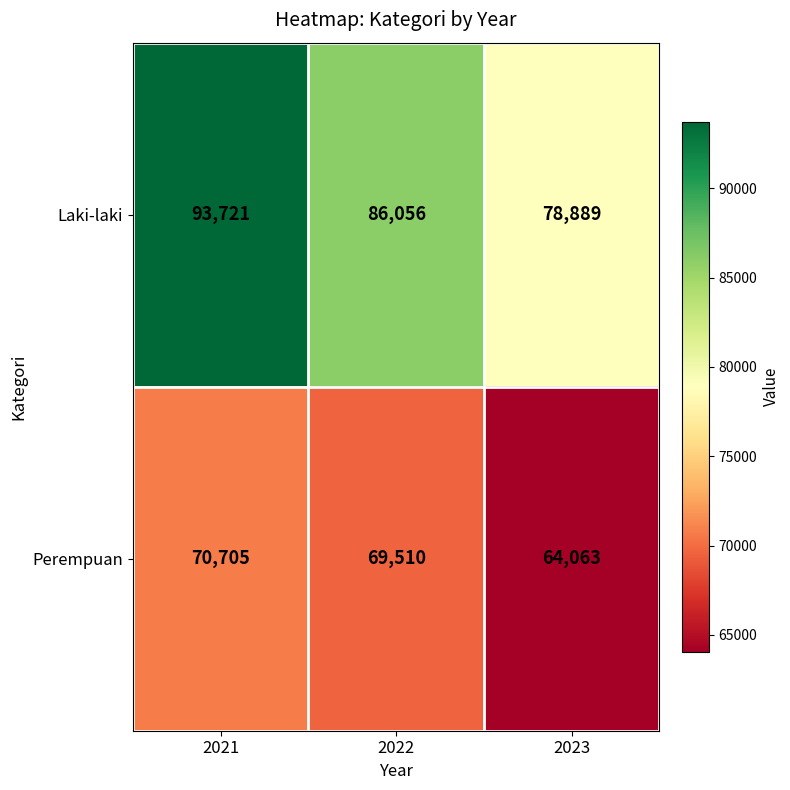

How many categories are shown in the chart?

3